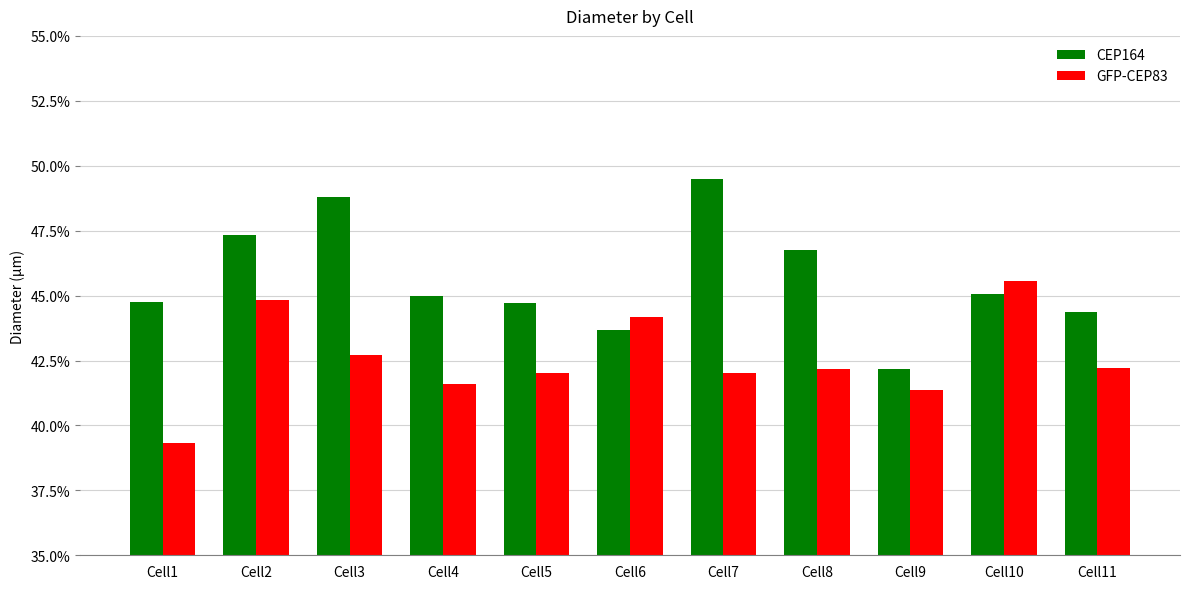

What are all the series names shown in the legend?

CEP164, GFP-CEP83